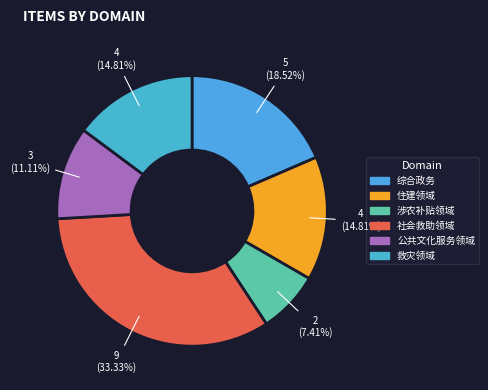

Do 综合政务 and 涉农补贴领域 together represent more than half of the pie?

No